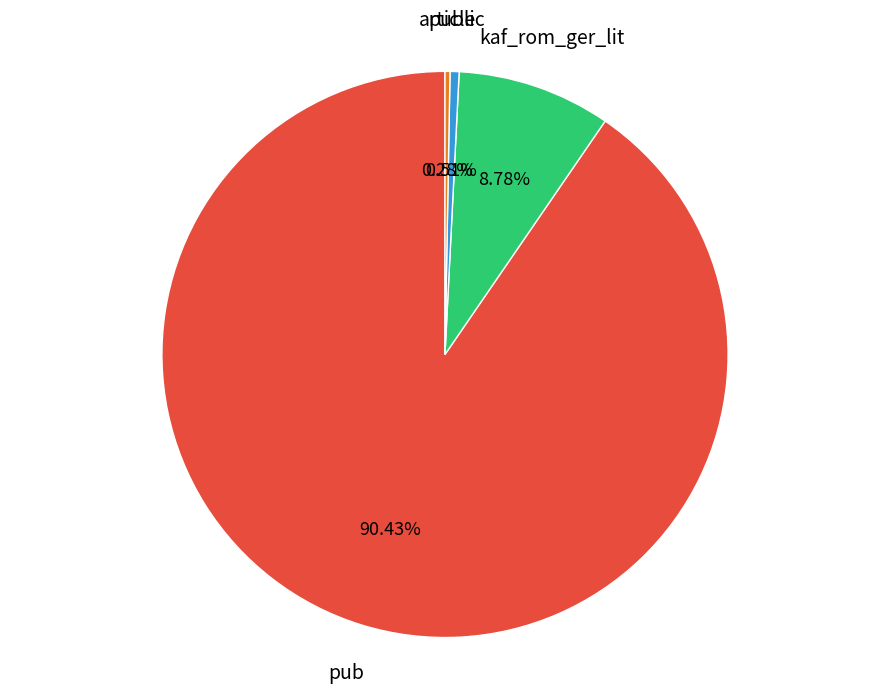

What portion of the pie excludes public?

99.5%